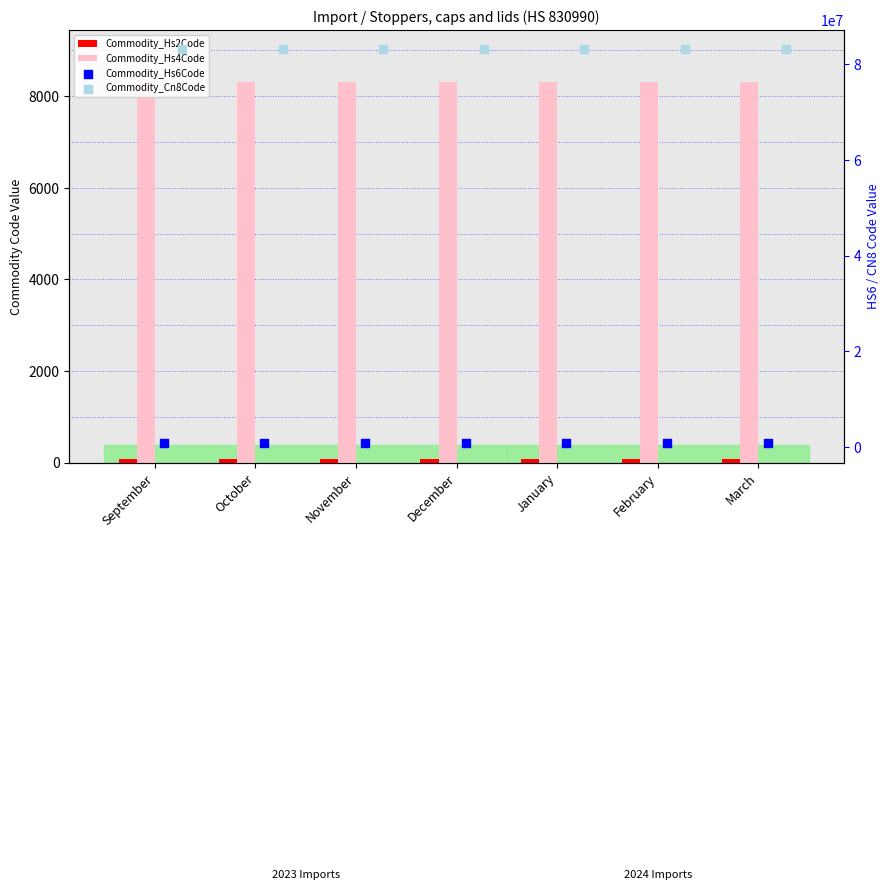

Which series reaches the minimum Y coordinate?

Commodity_Hs2Code